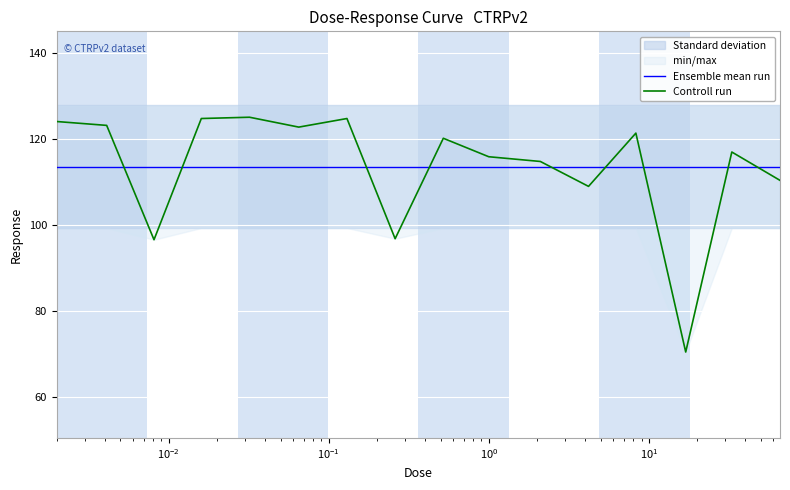

What is the maximum value for Controll run?

125.1